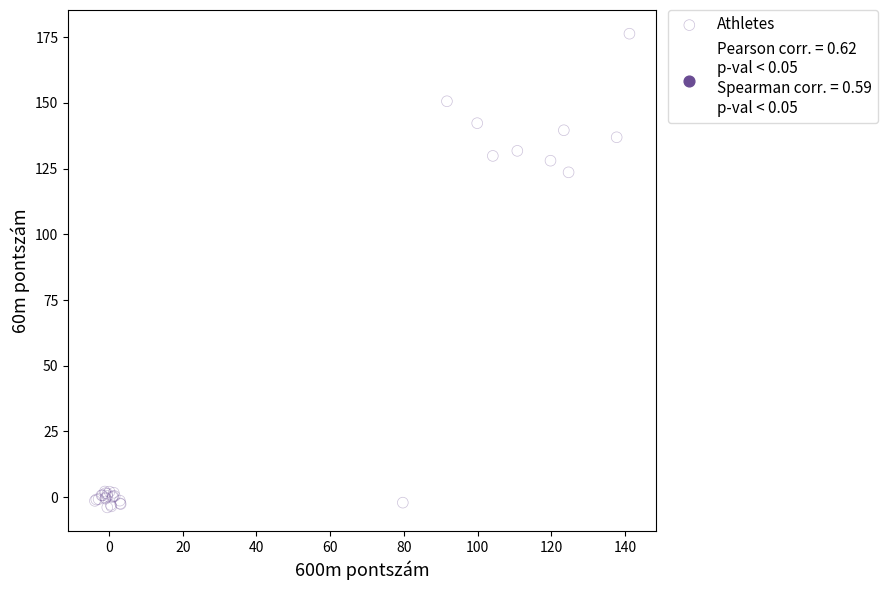

What Y value in the scatter plot is closest to 86?

123.6